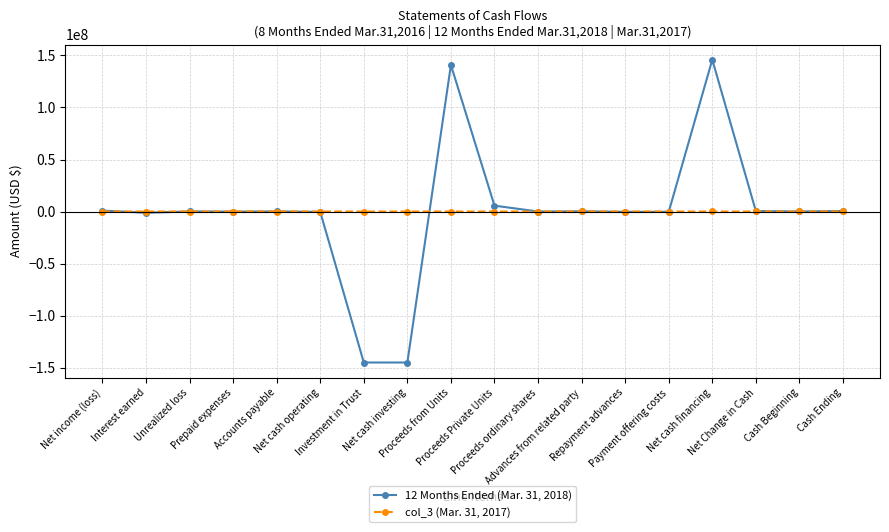

What is the difference between the maximum and minimum values in the col_3 (Mar. 31, 2017) series?

92504